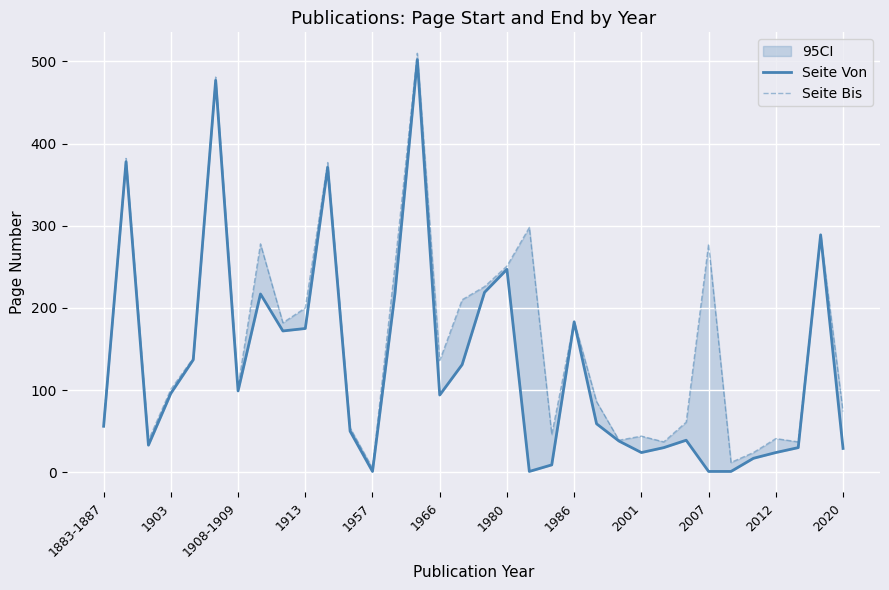

How many data points in Seite Bis are less than 136?

17